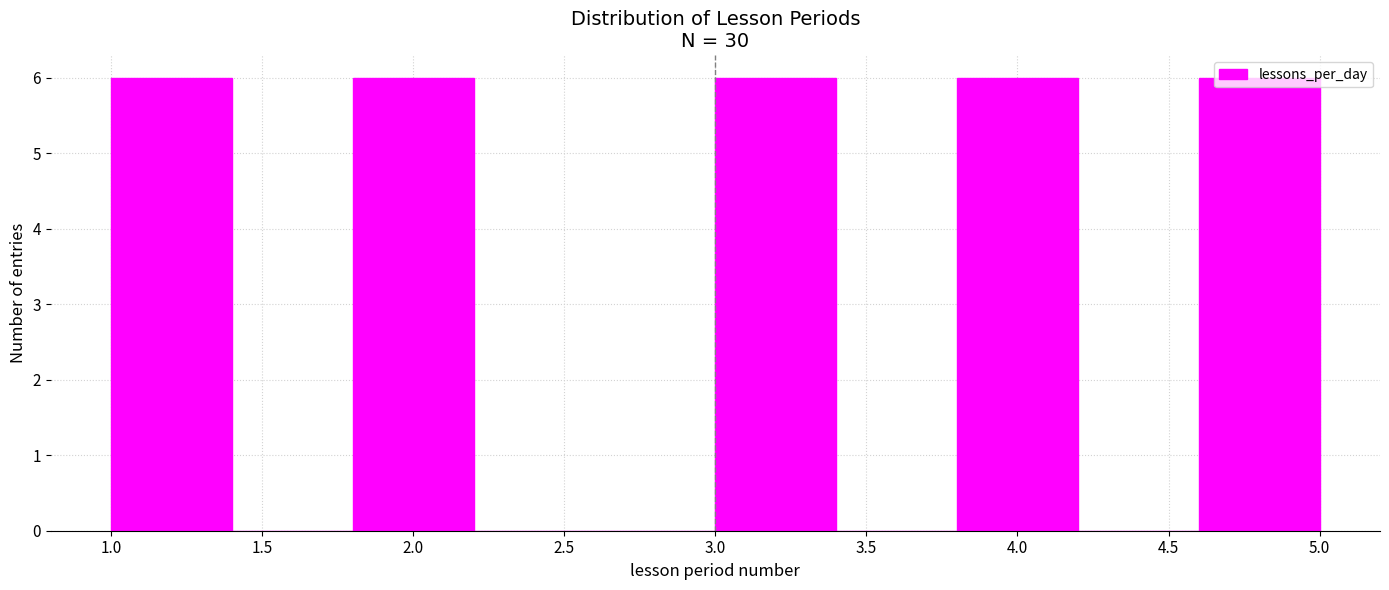

Reading left to right, transcribe this chart: for each bar, give the range it covers on the x-axis and its height. The values are not printed on the chart, so give them approximately, as read against the axis.

1.0 to 1.4: 6
1.4 to 1.8: 0
1.8 to 2.2: 6
2.2 to 2.6: 0
2.6 to 3.0: 0
3.0 to 3.4: 6
3.4 to 3.8: 0
3.8 to 4.2: 6
4.2 to 4.6: 0
4.6 to 5.0: 6